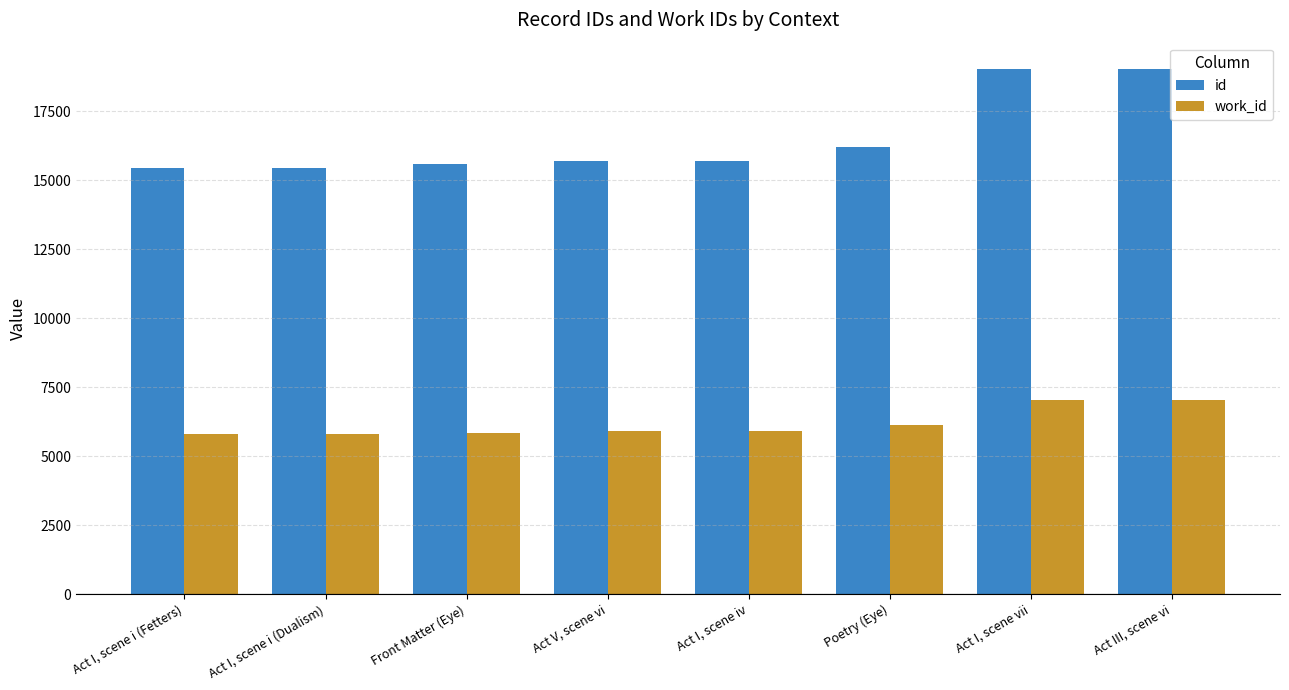

At which label is work_id closest to 6408?

Poetry (Eye)